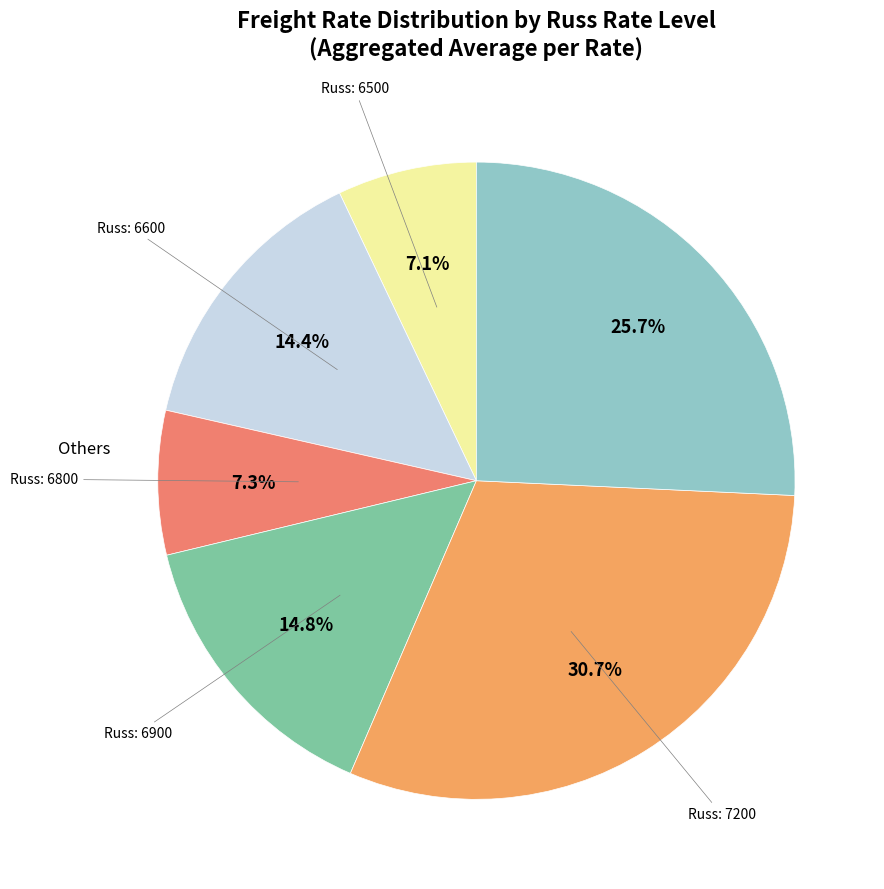

How many slices are in this pie chart?

6